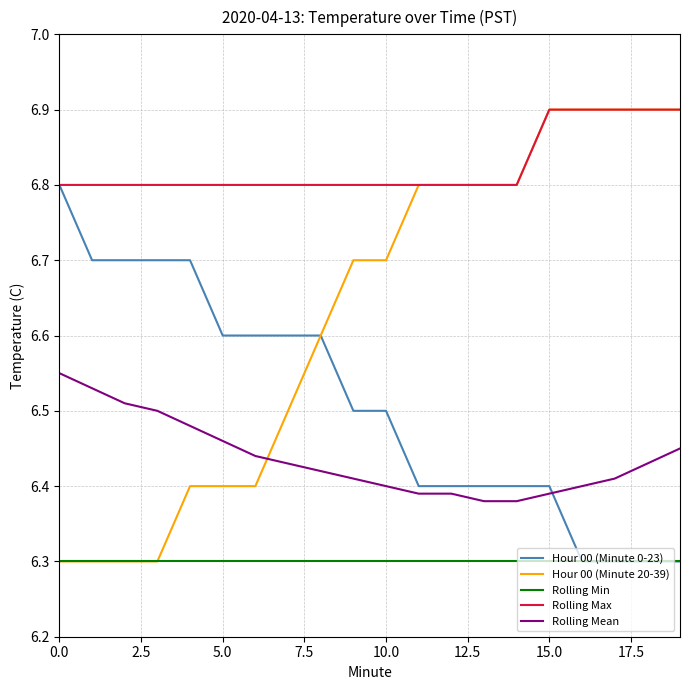

How many categories are shown in the chart?

20